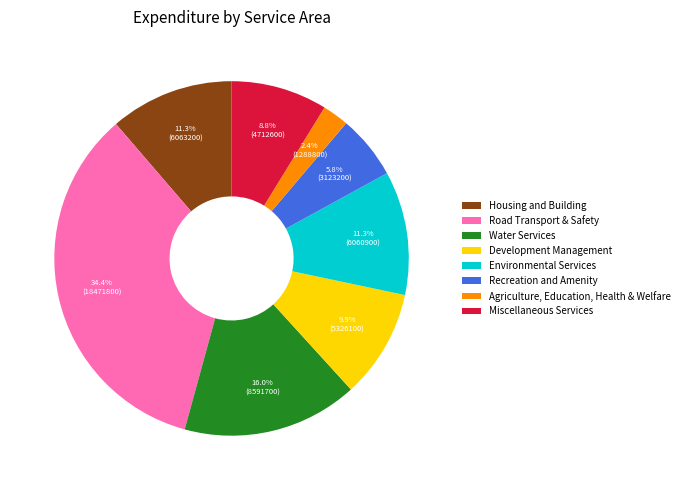

What is the ratio of the value at Housing and Building to the value at Miscellaneous Services?

1.3